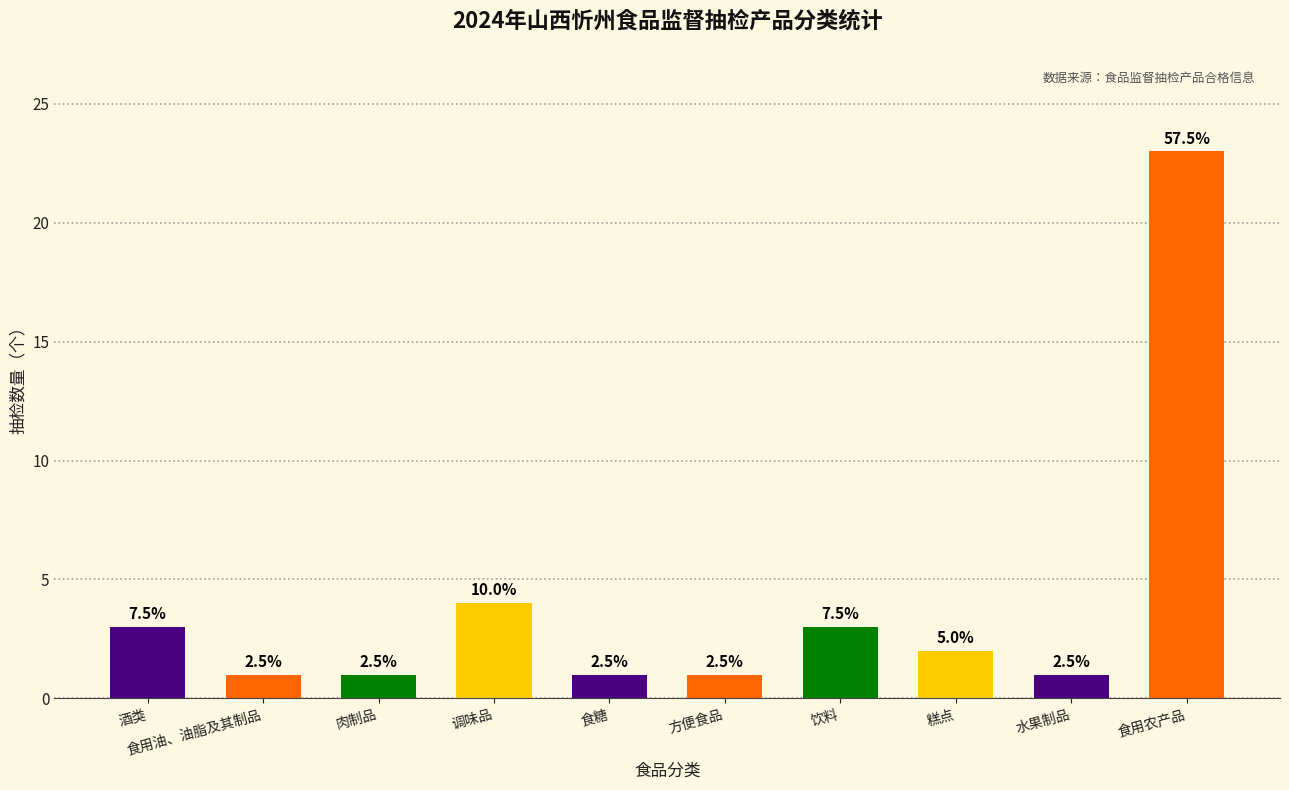

How many bars are there in total?

10